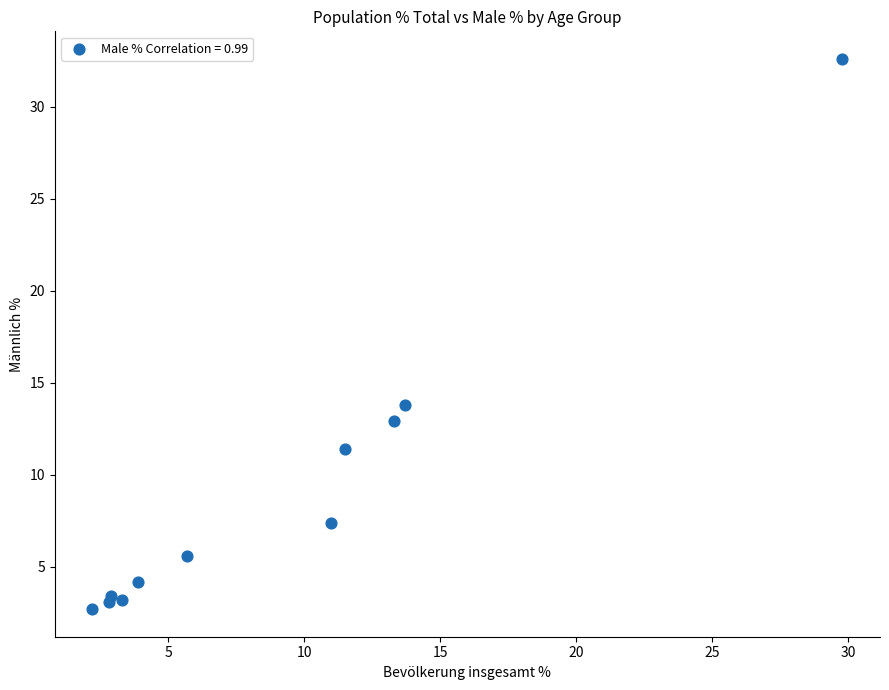

What Y value in the scatter plot is closest to 17?

13.8